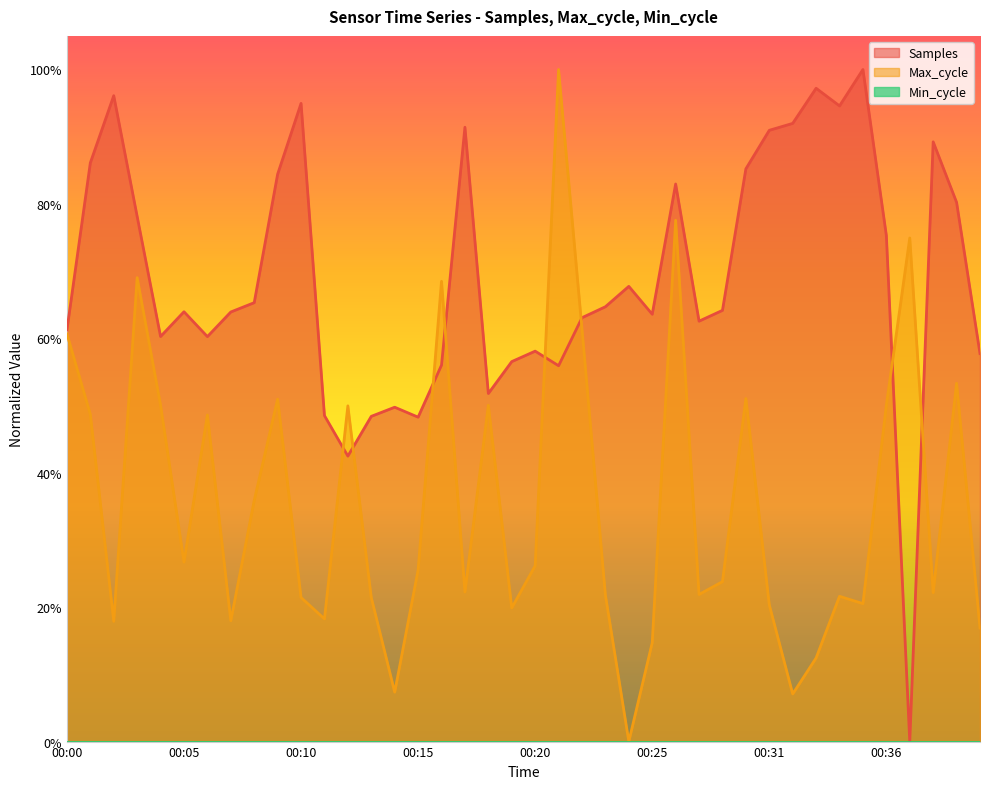

What is the average value of the Max_cycle series?

0.4